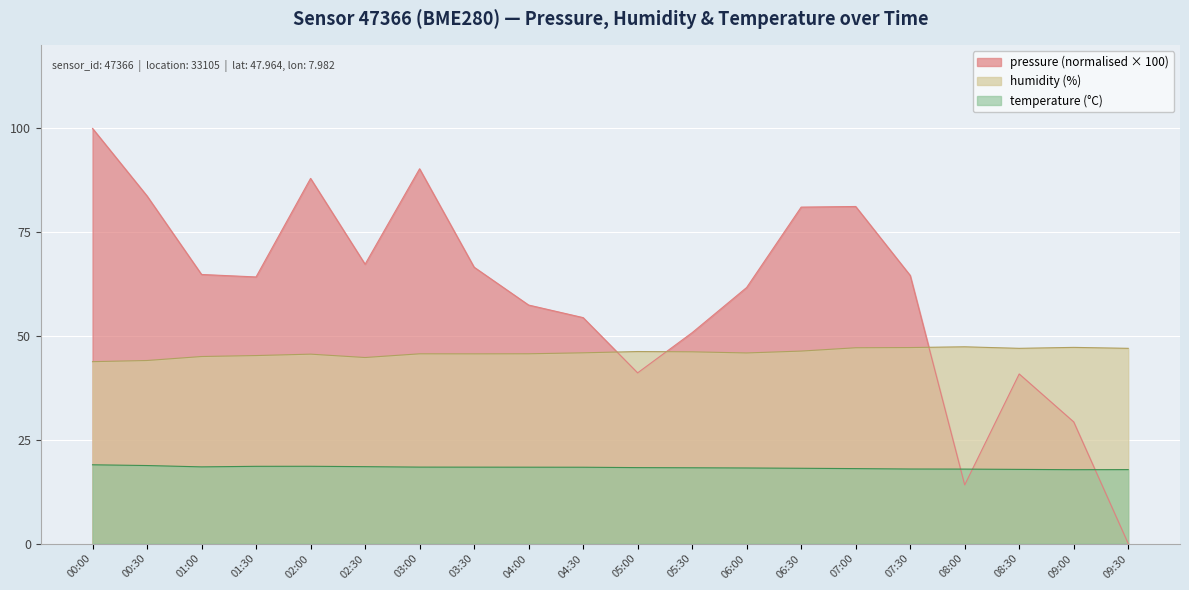

Which series has the widest spread of values?

pressure (normalised × 100)